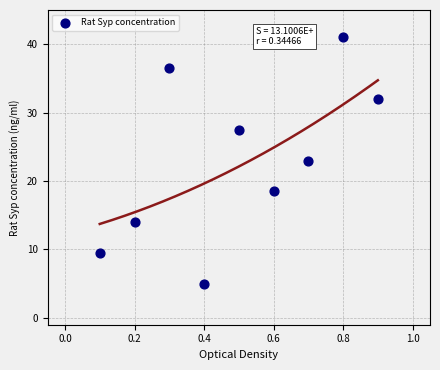

What is the range of Y values (max minus min)?

36.0